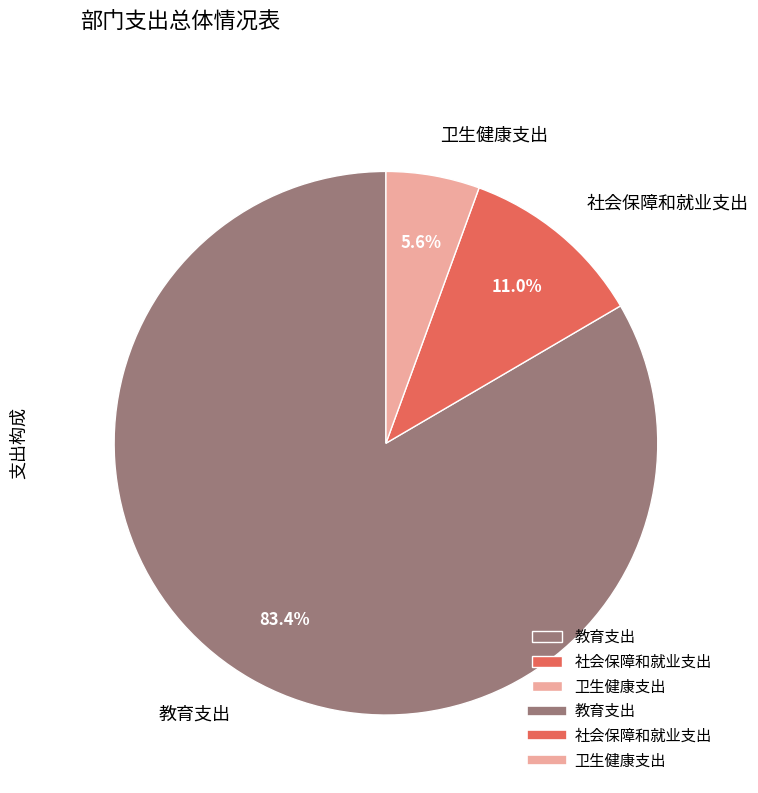

To the nearest percent, what percentage of the pie is 教育支出?

83%